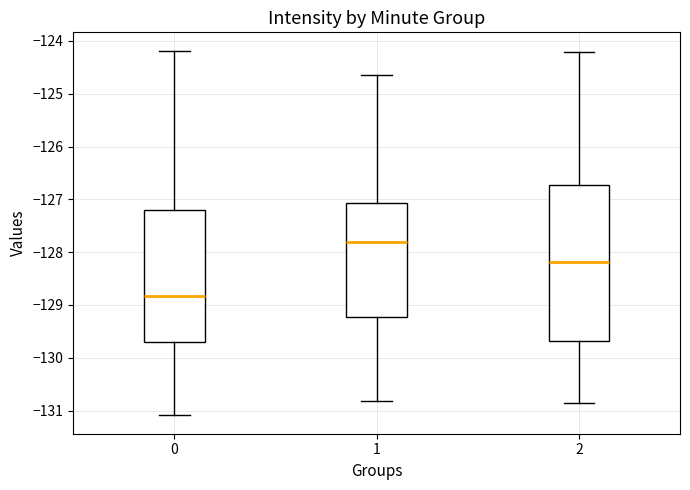

Reading left to right, read every box against the y-axis: the position of its median line, the range the box covers, and the ends of its whiskers. The values are not printed on the chart, so give them approximately, as read against the axis.

0: median -128.8, box -129.7 to -127.2, whiskers -131.1 to -124.2
1: median -127.8, box -129.2 to -127.1, whiskers -130.8 to -124.6
2: median -128.2, box -129.7 to -126.7, whiskers -130.9 to -124.2